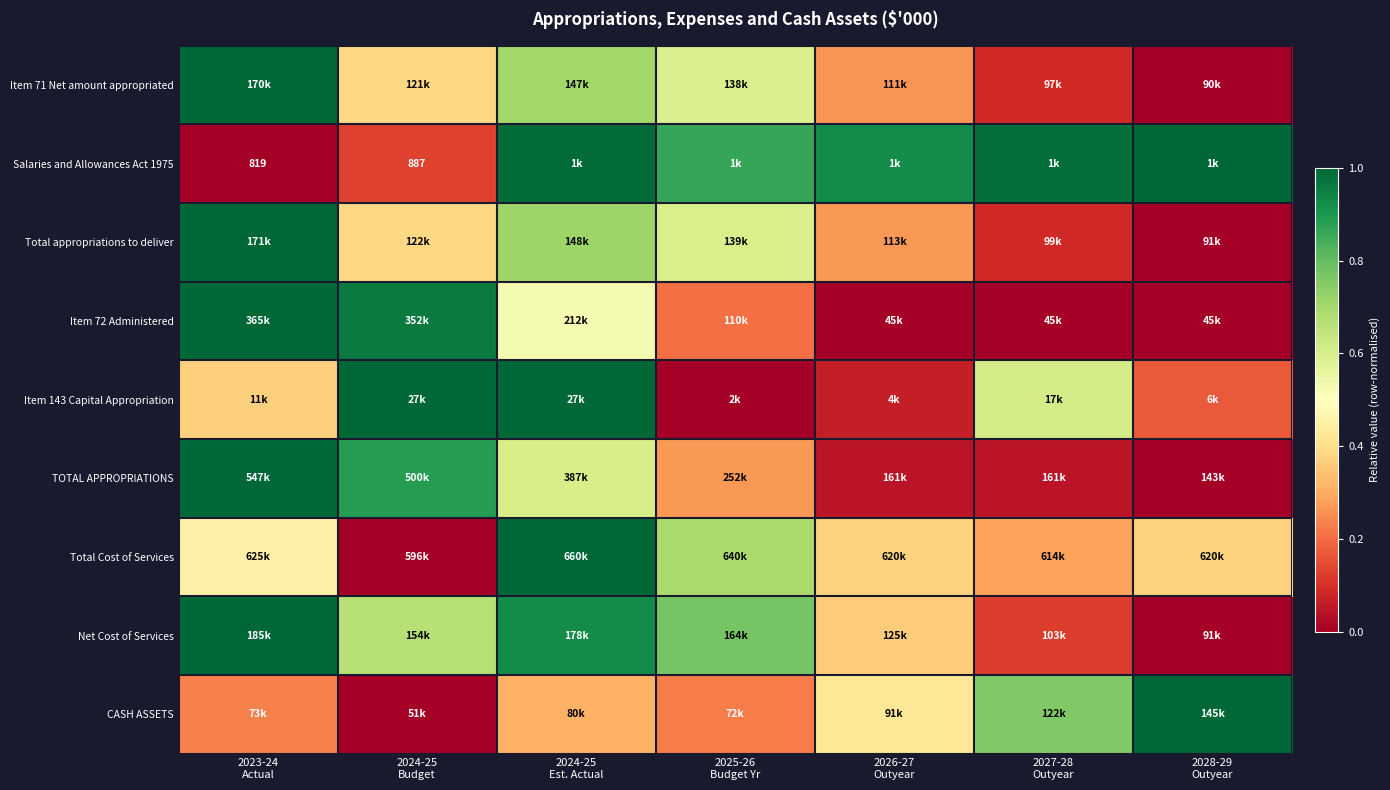

What is the highest value of the Salaries and Allowances Act 1975 series?

1.0